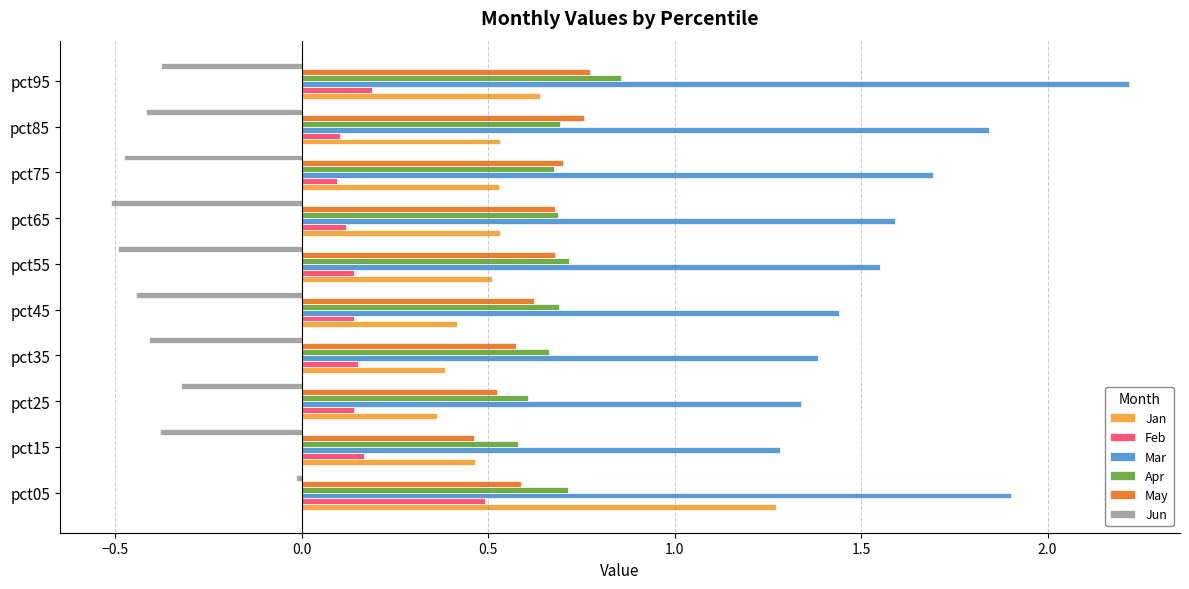

What is the greatest value displayed?

2.2